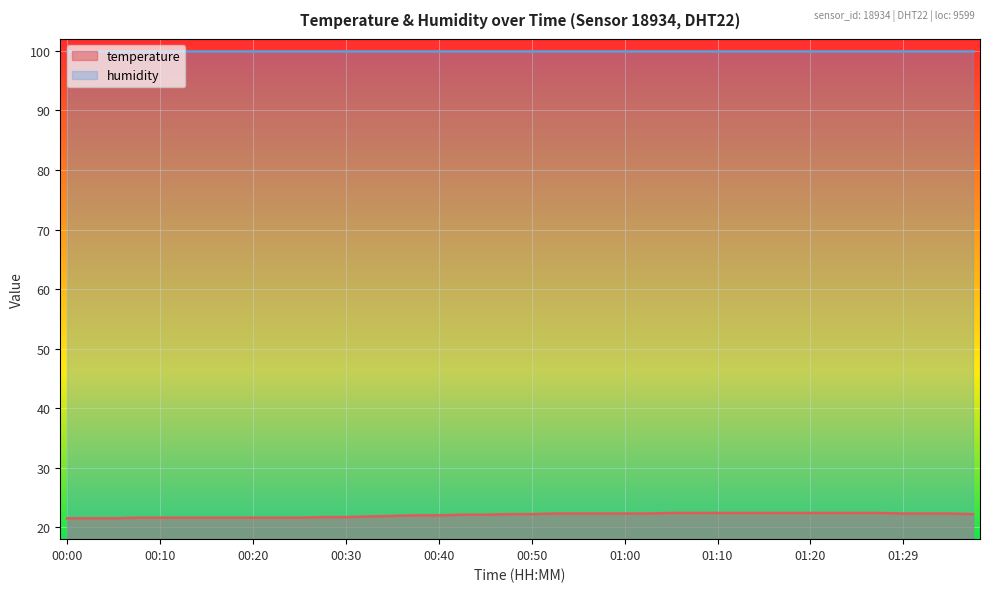

Reading right to left, what are all the values shown in this chart?

01:37=22.2	01:34=22.3	01:32=22.3	01:29=22.3	01:27=22.4	01:25=22.4	01:22=22.4	01:20=22.4	01:17=22.4	01:15=22.4	01:12=22.4	01:10=22.4	01:07=22.4	01:05=22.4	01:02=22.3	01:00=22.3	00:57=22.3	00:55=22.3	00:52=22.3	00:50=22.2	00:47=22.2	00:45=22.1	00:42=22.1	00:40=22.0	00:37=22.0	00:35=21.9	00:32=21.8	00:30=21.7	00:27=21.7	00:25=21.6	00:23=21.6	00:20=21.6	00:18=21.6	00:15=21.6	00:13=21.6	00:10=21.6	00:08=21.6	00:05=21.5	00:03=21.5	00:00=21.5